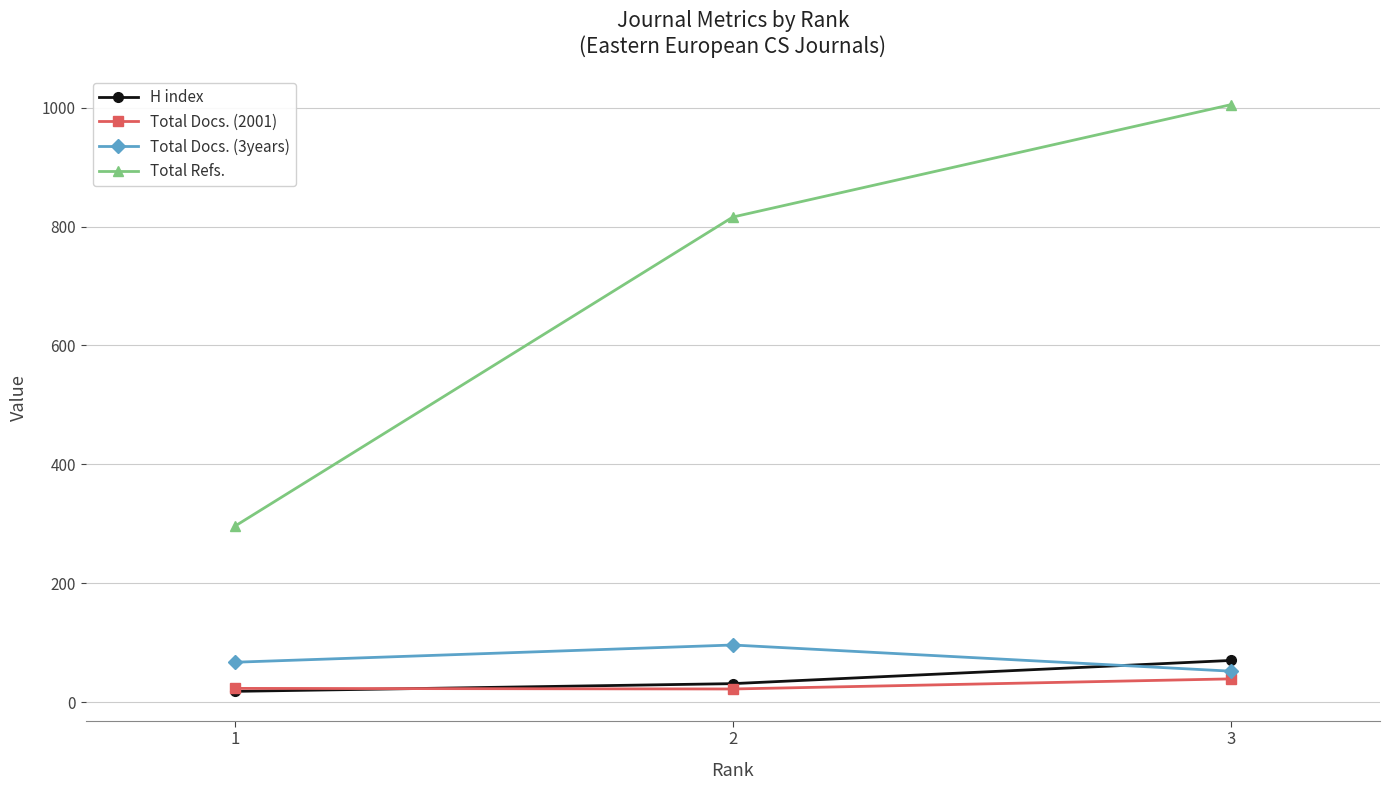

Rank the series by their maximum value, from highest to lowest.

Total Refs., Total Docs. (3years), H index, Total Docs. (2001)